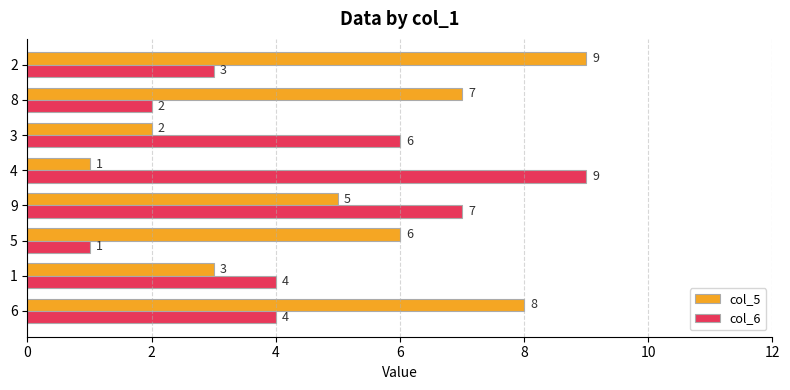

Which series has the largest total across all categories?

col_5